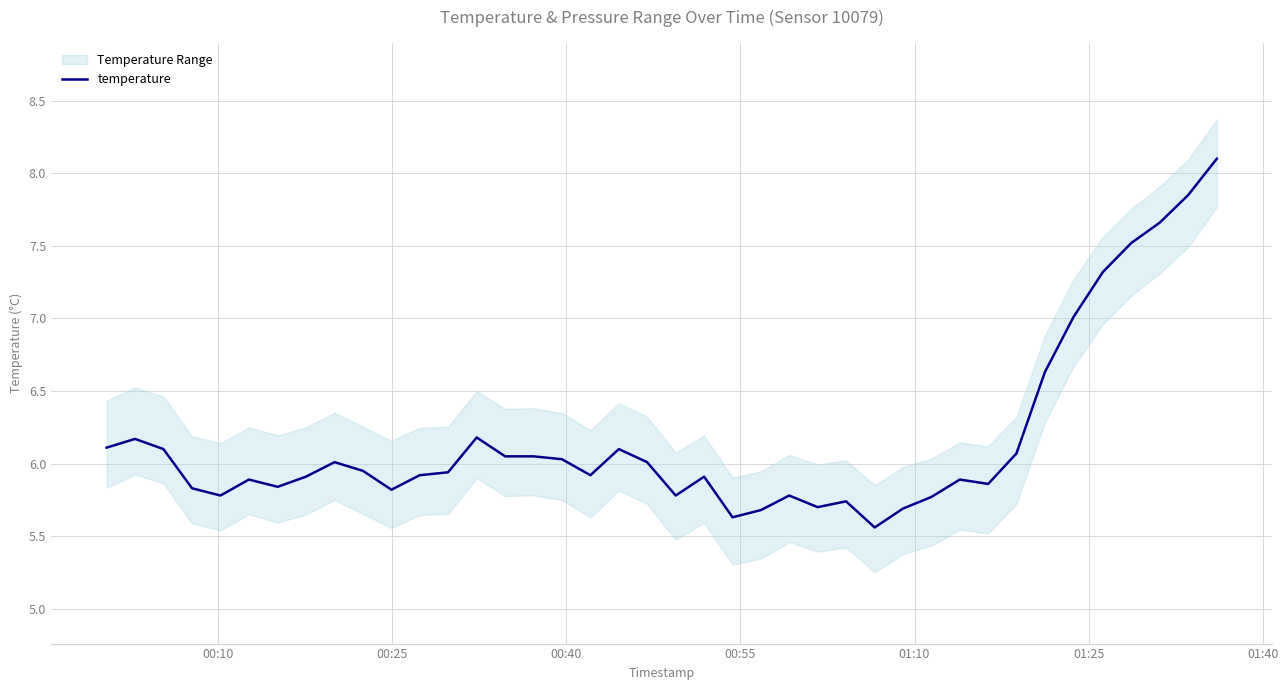

What is the average value?

6.2